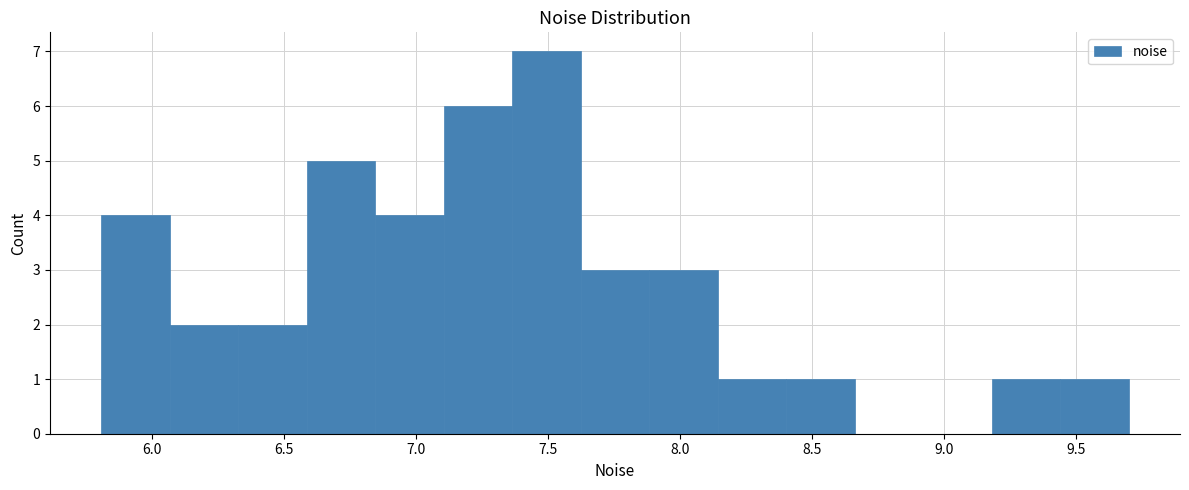

How tall is the bar that spans 7.60 to 7.90 on the x-axis? Neither the bar edges nor the heights are printed on the chart, so give them approximately, as read against the axes.

3